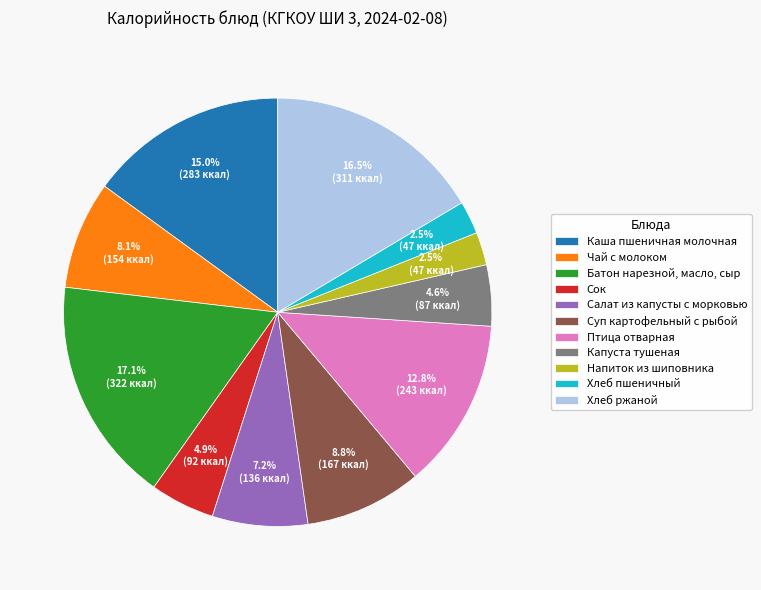

Is there any slice that represents more than half of the pie?

No